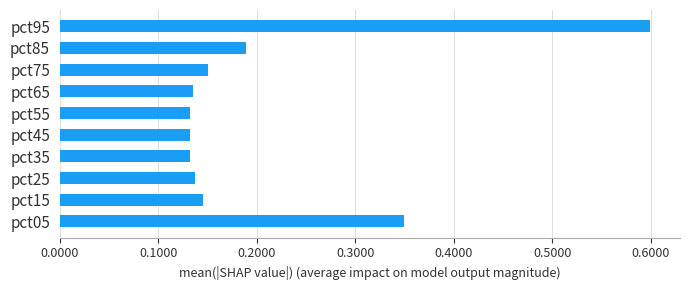

Between pct95 and pct45, which is larger?

pct95